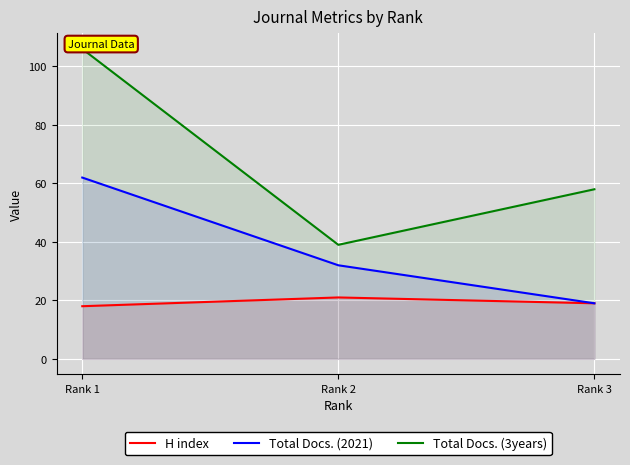

What is the difference between the highest and lowest values at Rank 3?

39